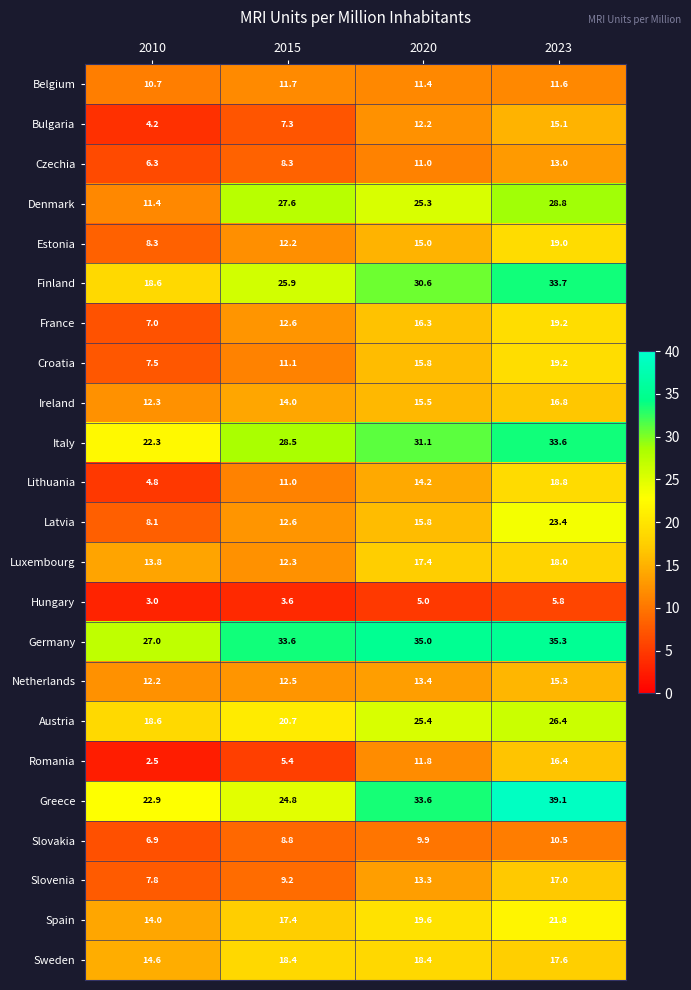

Is the value of Lithuania at 2020 greater than the value of Bulgaria at 2023?

No